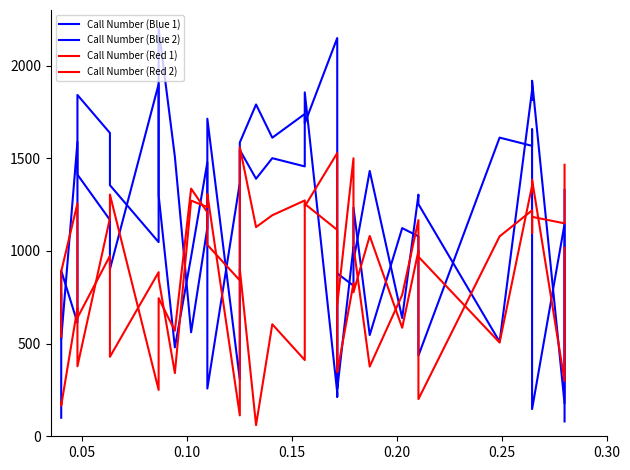

At which category does Call Number (Blue 1) reach its first local peak?

0.05